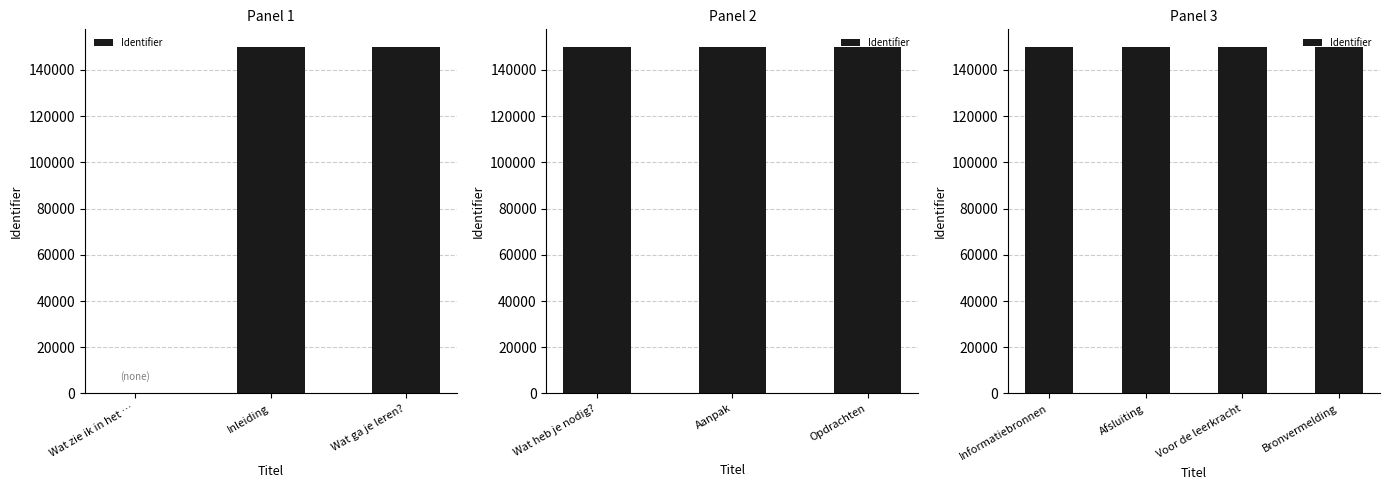

Does the chart contain any negative values?

No